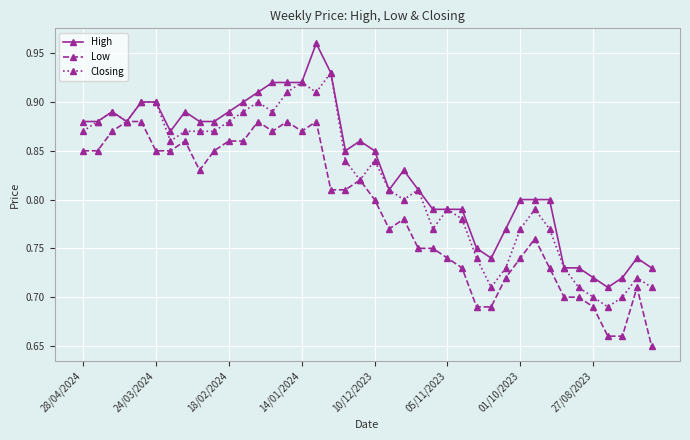

What are all the series names shown in the legend?

High, Low, Closing